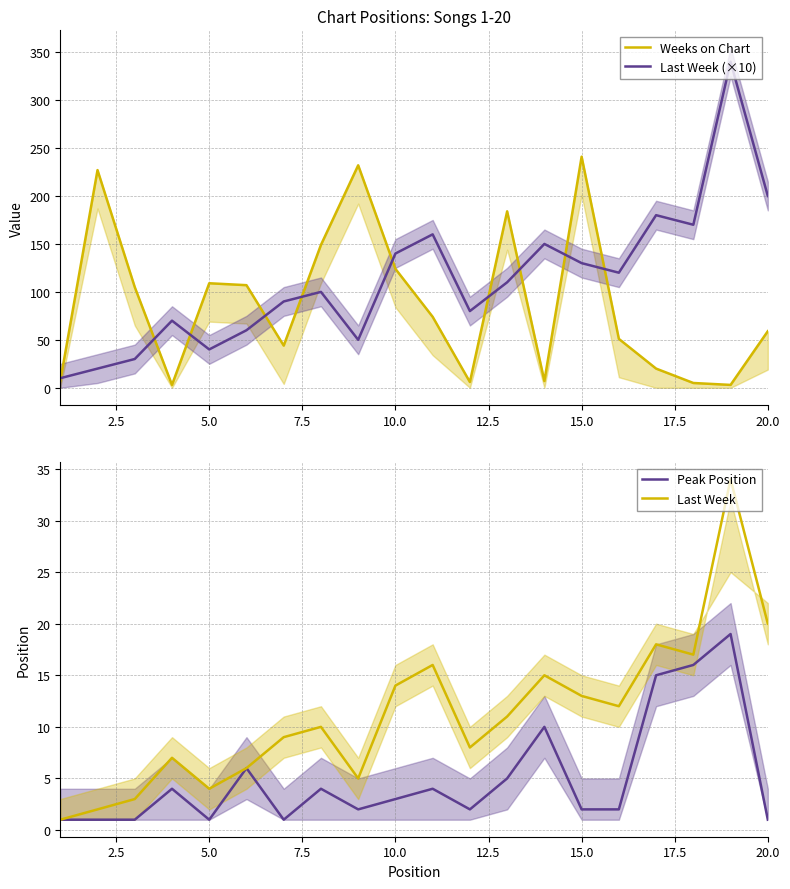

True or false: Last Week (×10) has a value of 200 at 20.0.

True